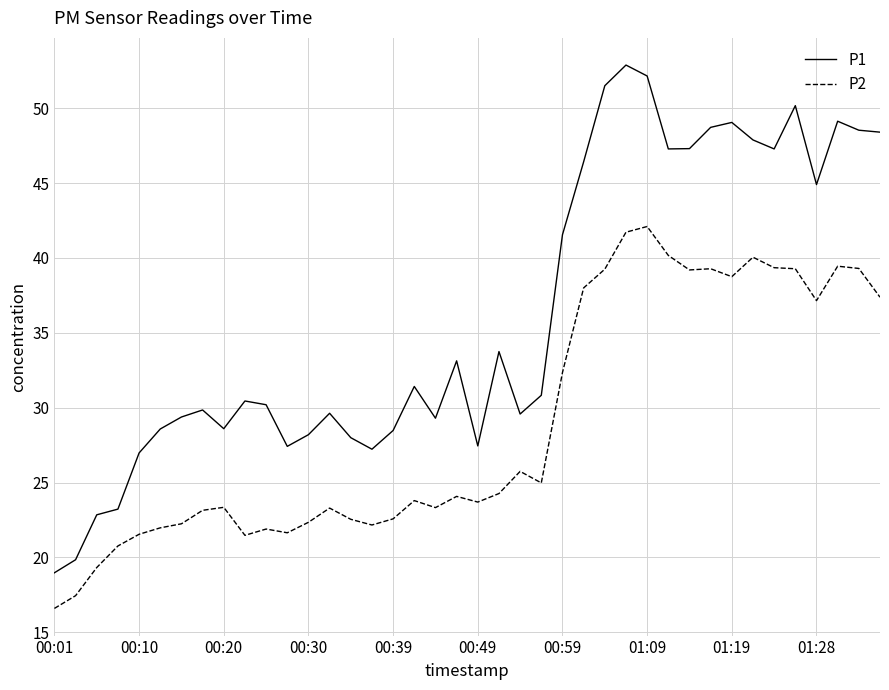

What is the difference between the maximum and minimum values in the P2 series?

25.5